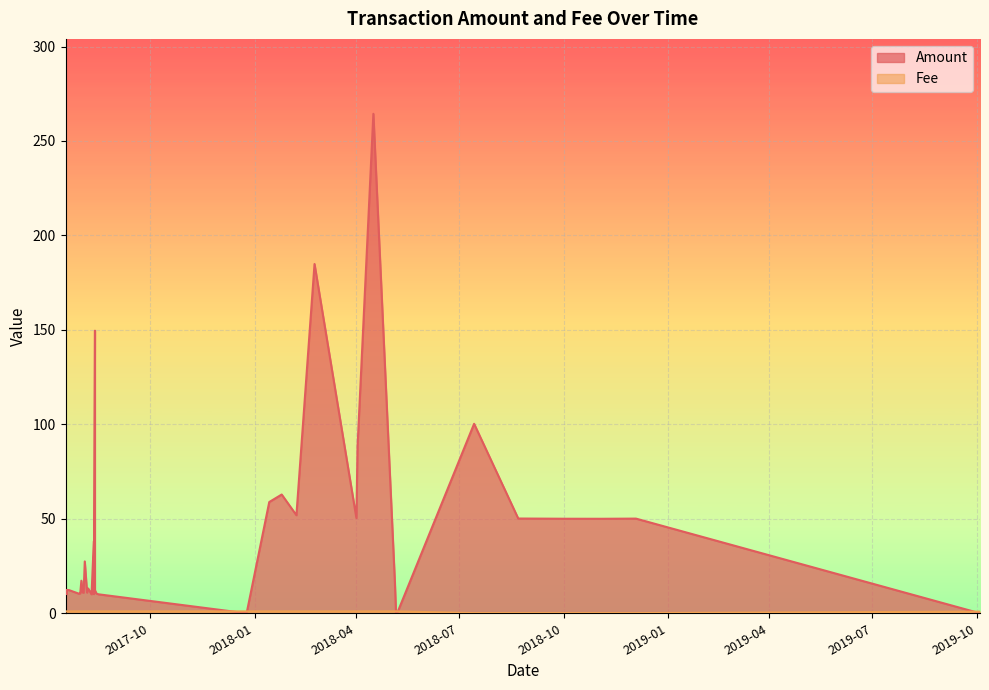

What is the sum of the Fee values at 2017-08-12 and 2018-10-03?

1.1